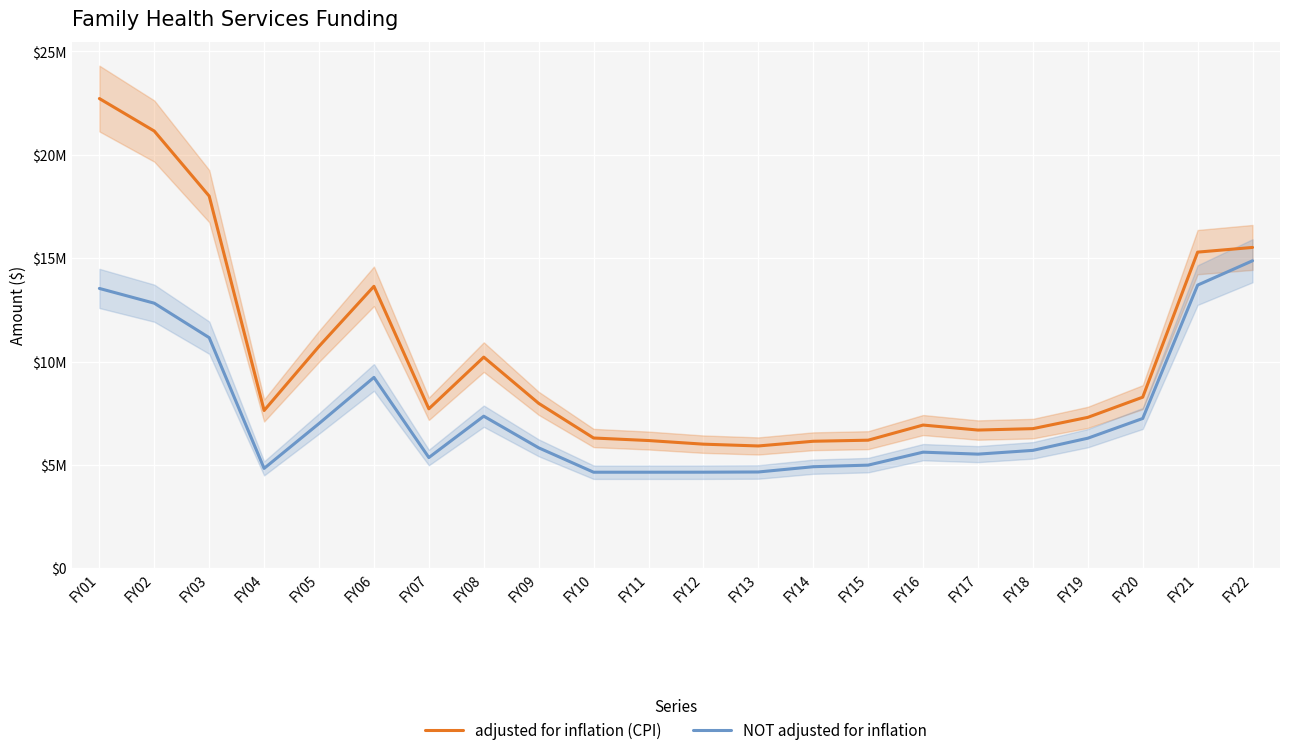

What is the total value across all series at FY21?

29001899